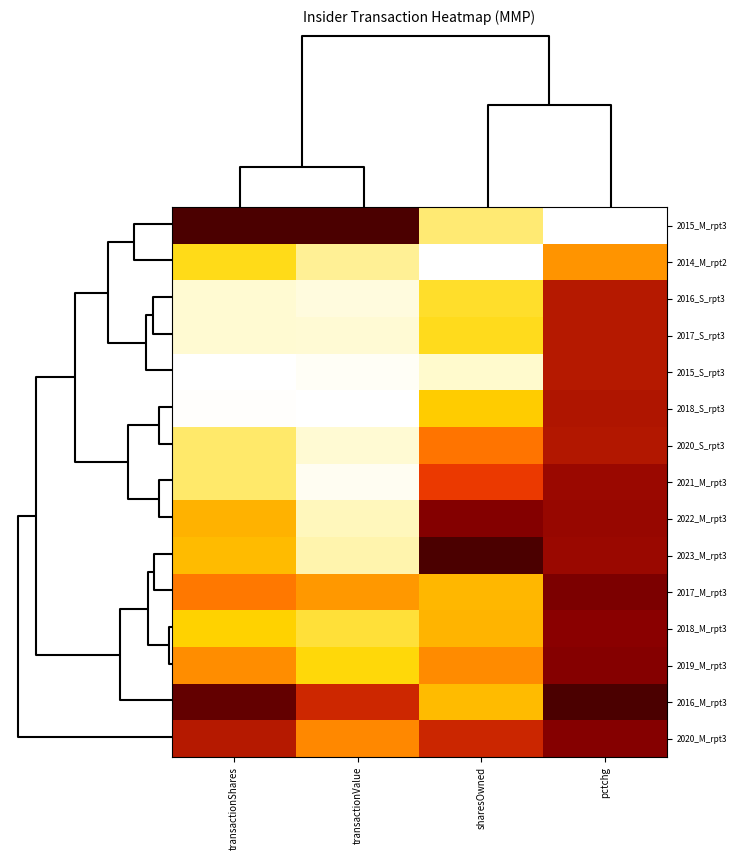

Reading left to right, extract all data points from this chart.

2015_M_rpt3: transactionShares=1.0	transactionValue=1.0	sharesOwned=0.2	pctchg=0.0
2014_M_rpt2: transactionShares=0.3	transactionValue=0.2	sharesOwned=0.0	pctchg=0.5
2016_S_rpt3: transactionShares=0.2	transactionValue=0.1	sharesOwned=0.3	pctchg=0.8
2017_S_rpt3: transactionShares=0.2	transactionValue=0.1	sharesOwned=0.3	pctchg=0.8
2015_S_rpt3: transactionShares=0.0	transactionValue=0.0	sharesOwned=0.2	pctchg=0.8
2018_S_rpt3: transactionShares=0.0	transactionValue=0.0	sharesOwned=0.4	pctchg=0.8
2020_S_rpt3: transactionShares=0.2	transactionValue=0.1	sharesOwned=0.6	pctchg=0.8
2021_M_rpt3: transactionShares=0.2	transactionValue=0.0	sharesOwned=0.7	pctchg=0.8
2022_M_rpt3: transactionShares=0.5	transactionValue=0.2	sharesOwned=0.8	pctchg=0.8
2023_M_rpt3: transactionShares=0.4	transactionValue=0.2	sharesOwned=1.0	pctchg=0.8
2017_M_rpt3: transactionShares=0.6	transactionValue=0.5	sharesOwned=0.4	pctchg=0.9
2018_M_rpt3: transactionShares=0.3	transactionValue=0.3	sharesOwned=0.4	pctchg=0.8
2019_M_rpt3: transactionShares=0.5	transactionValue=0.3	sharesOwned=0.5	pctchg=0.8
2016_M_rpt3: transactionShares=0.9	transactionValue=0.7	sharesOwned=0.4	pctchg=1.0
2020_M_rpt3: transactionShares=0.8	transactionValue=0.5	sharesOwned=0.7	pctchg=0.8